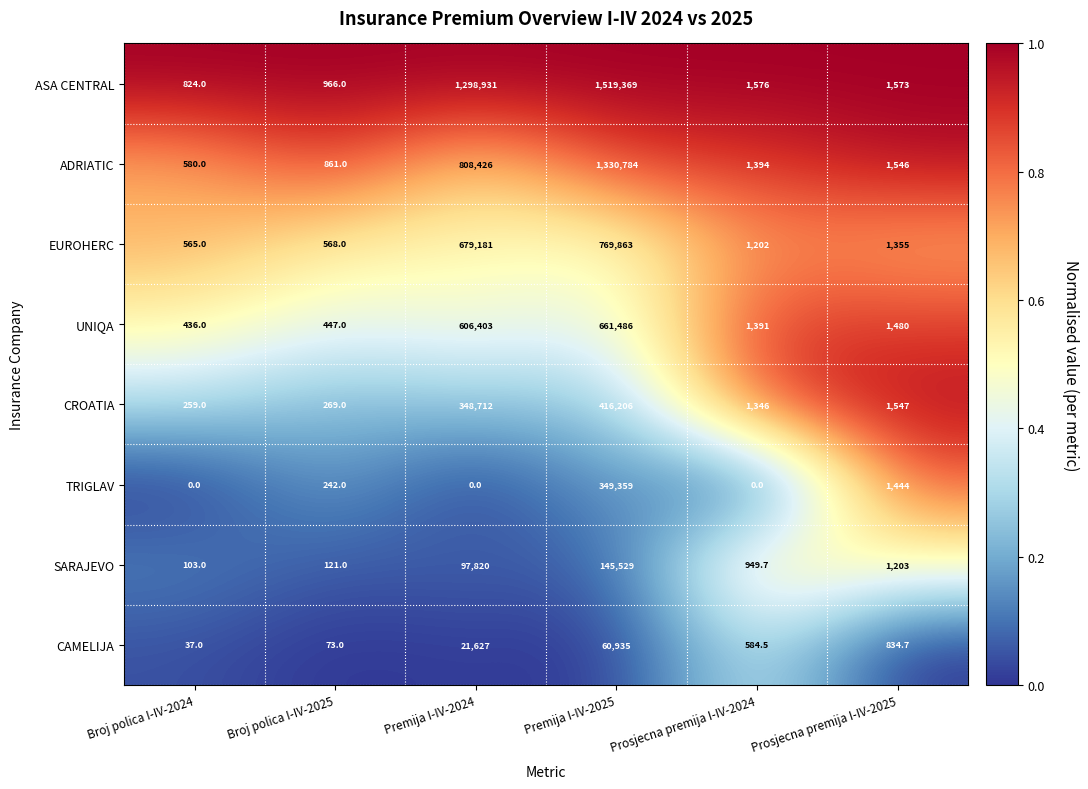

What is the difference between the highest and lowest values at Premija I-IV-2025?

1458434.0